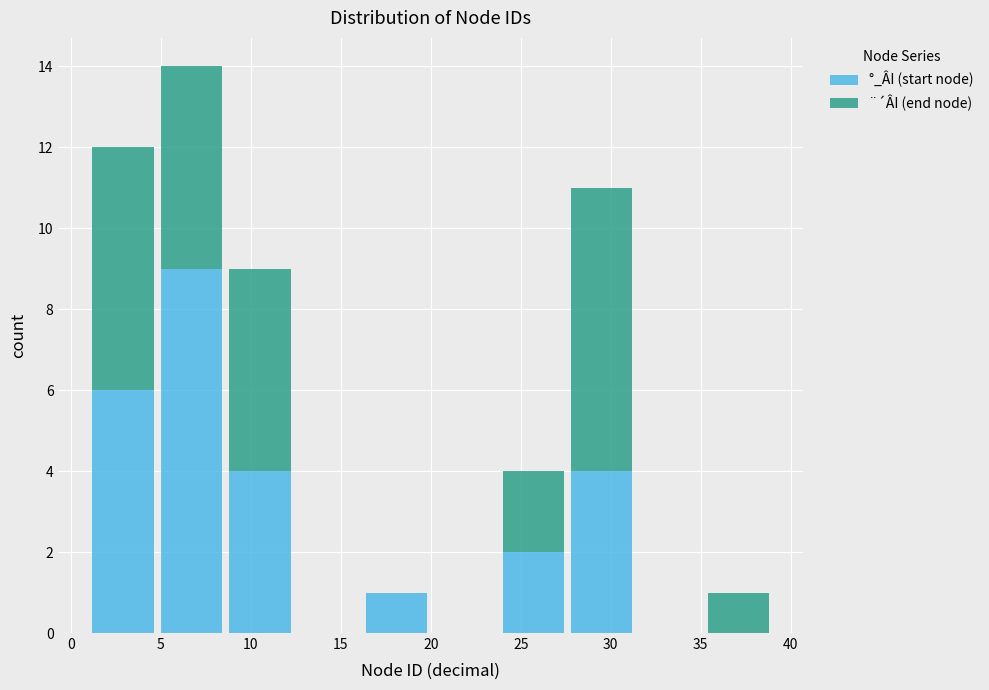

What is the total height of the stacked bar covering 4.8 to 8.6 on the x-axis? Neither the bar edges nor the heights are printed on the chart, so give them approximately, as read against the axes.

14